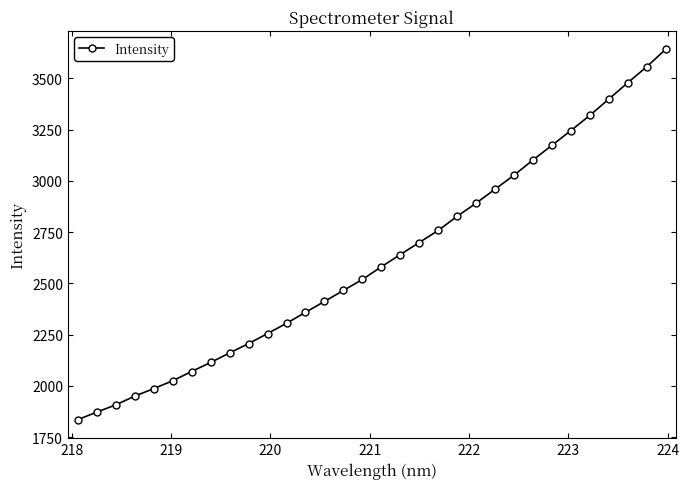

What is the difference between the maximum and minimum values?

1806.8